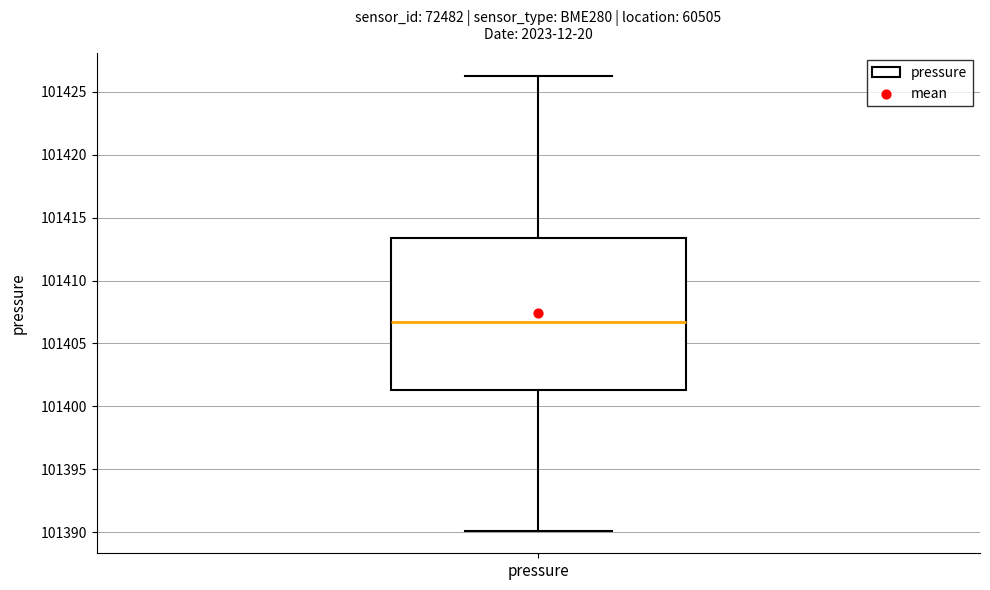

Transcribe this box plot: give where the median line is, the range the box spans, and where the two whiskers end, as read against the y-axis. The values are not printed on the chart, so give them approximately, as read against the axis.

median 101406.5, box 101401.5 to 101413.5, whiskers 101390.0 to 101426.5